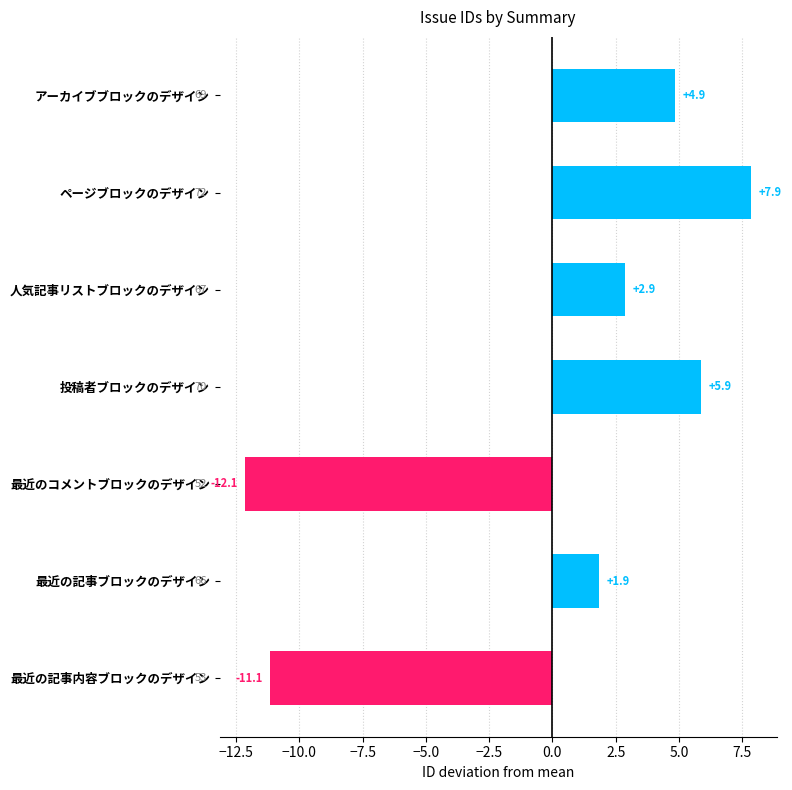

How many positive values are there?

5